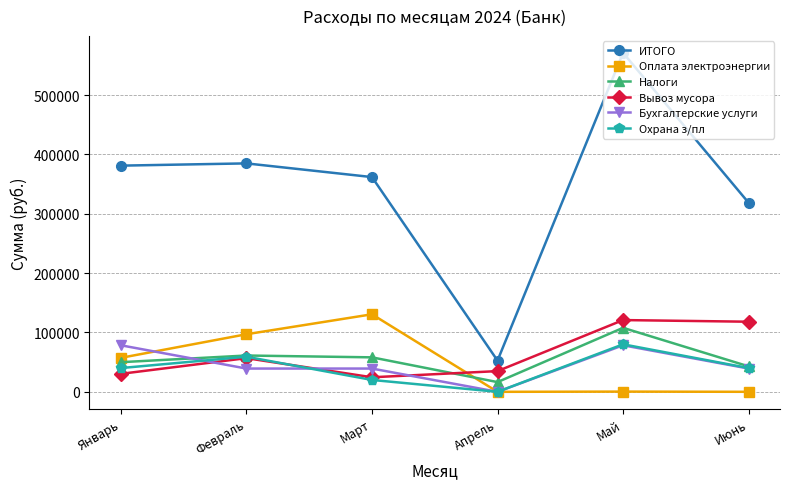

True or false: Вывоз мусора has more than 0 points higher than both neighbors.

True